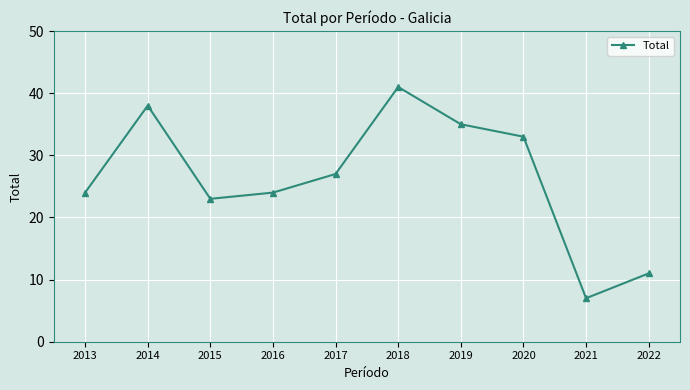

Which label corresponds to the largest value in the chart?

2018